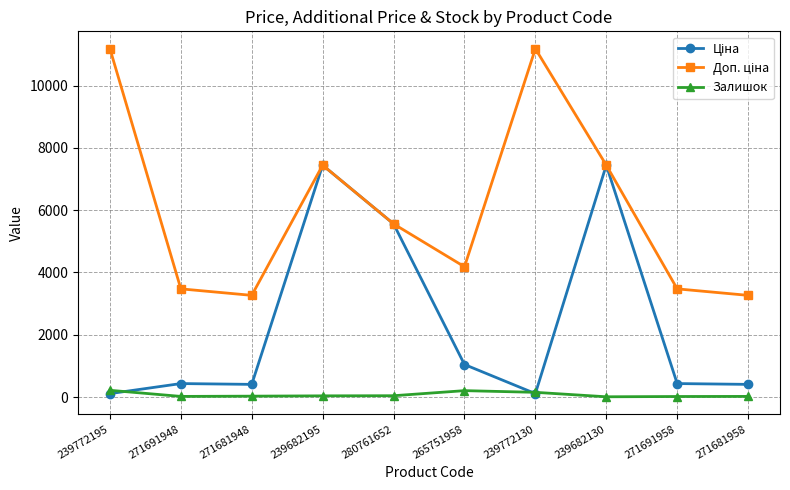

What is the maximum value shown in the chart?

11182.0